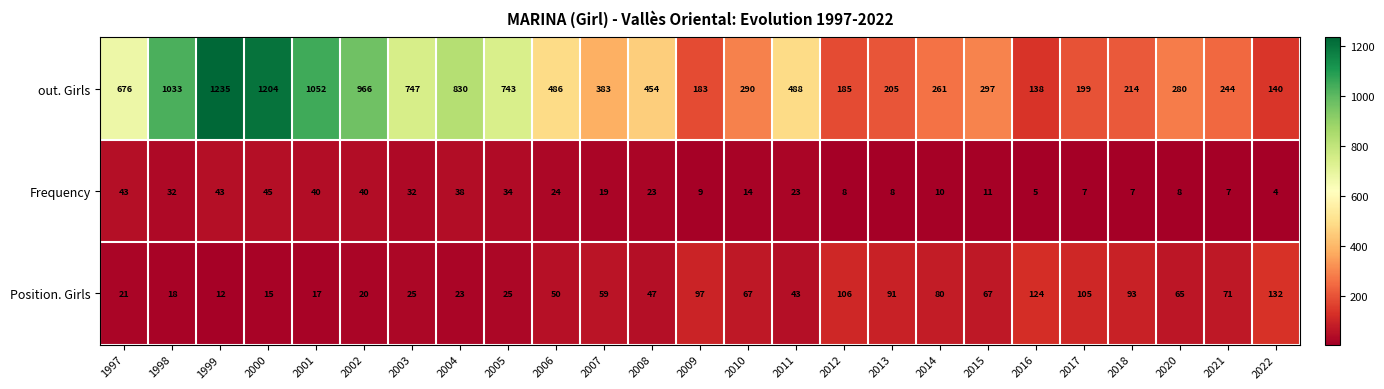

The value of Position. Girls at 2015 is 67. True or false?

True